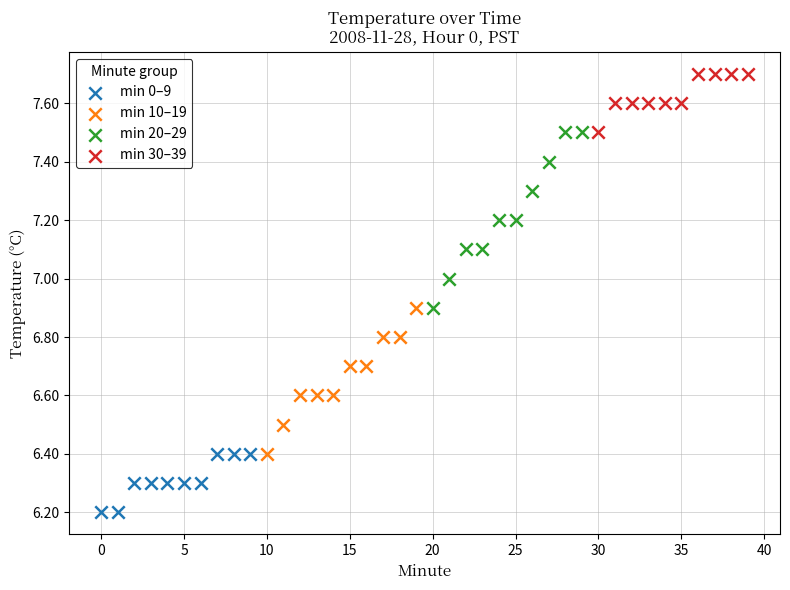

Which series reaches the maximum Y coordinate?

min 30–39